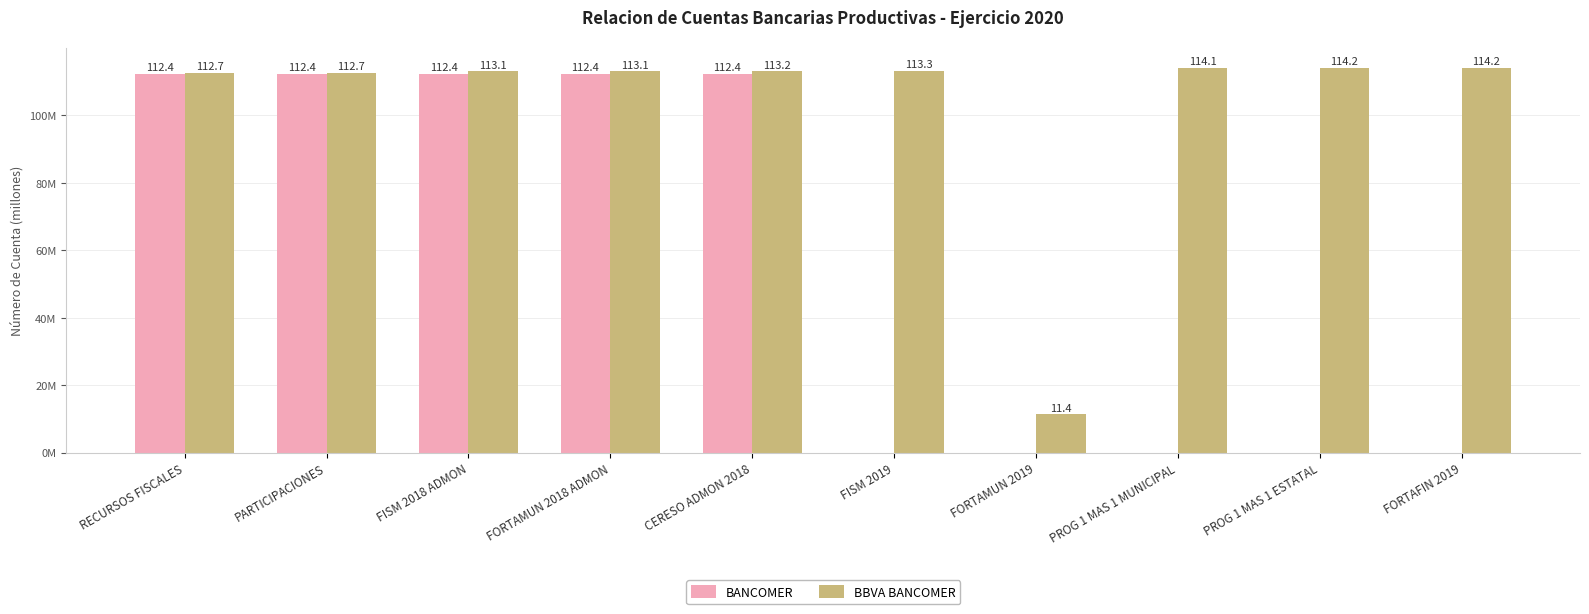

Rank the series at RECURSOS FISCALES from lowest to highest value.

BANCOMER, BBVA BANCOMER